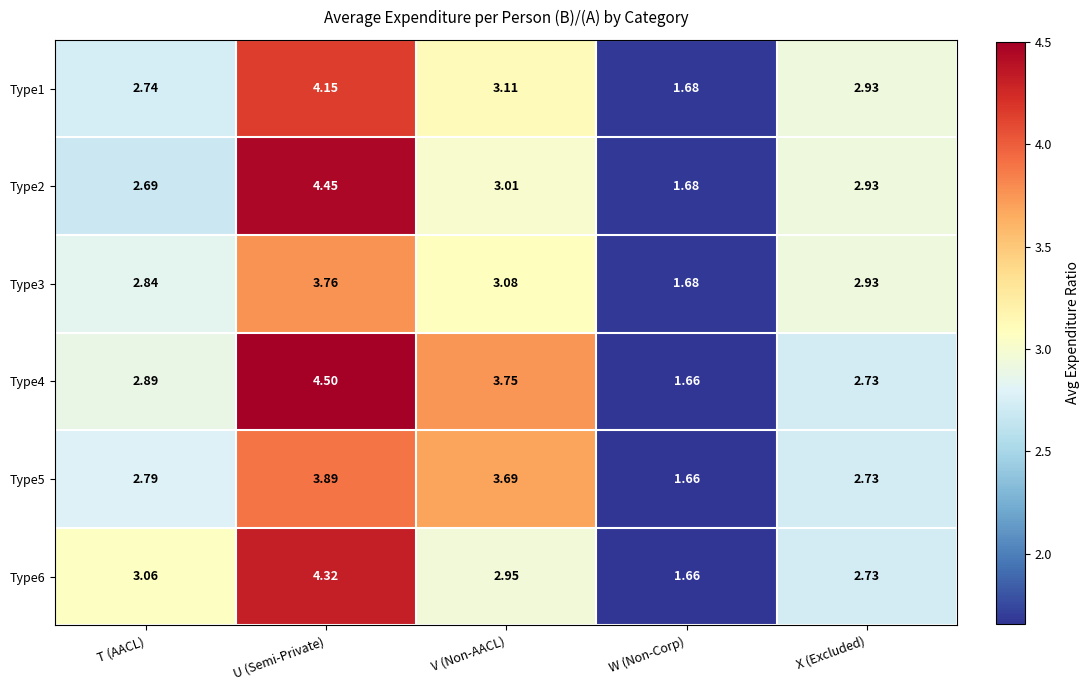

At which category does the chart reach its peak across all series?

U (Semi-Private)